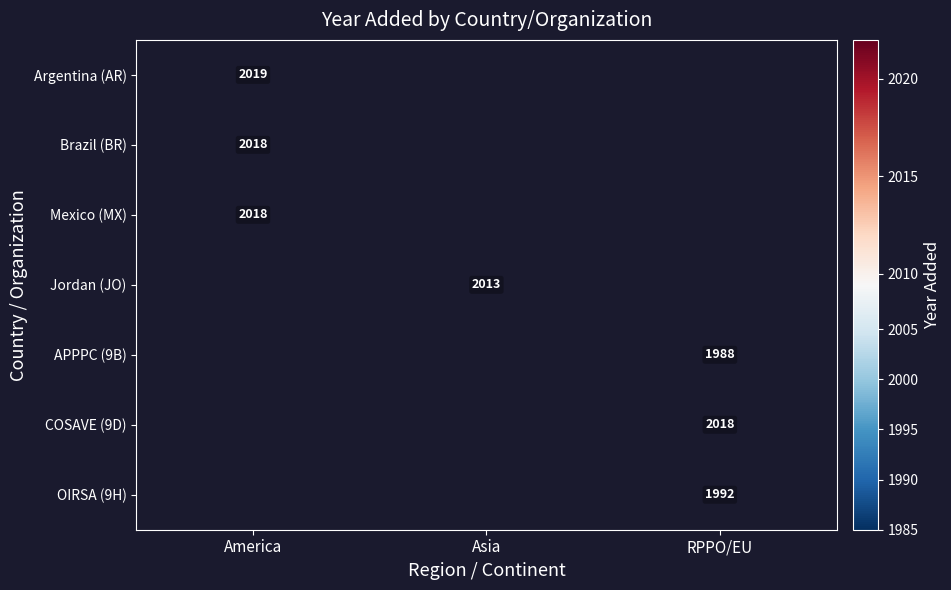

At how many categories does at least one series exceed 1992?

3